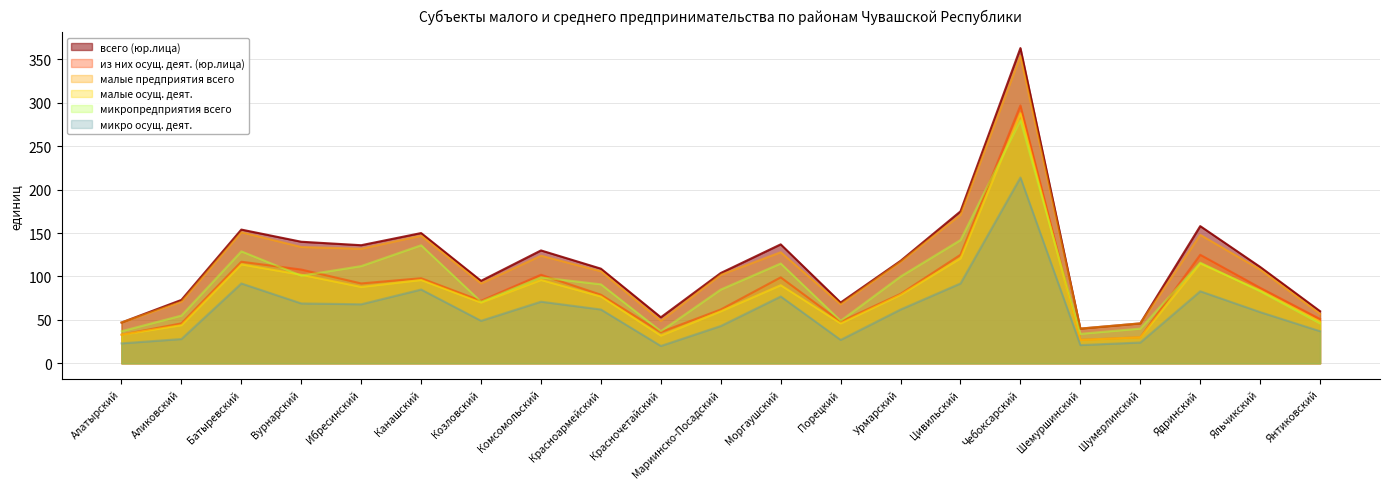

The всего (юр.лица) series shows 90 at Янтиковский. True or false?

False